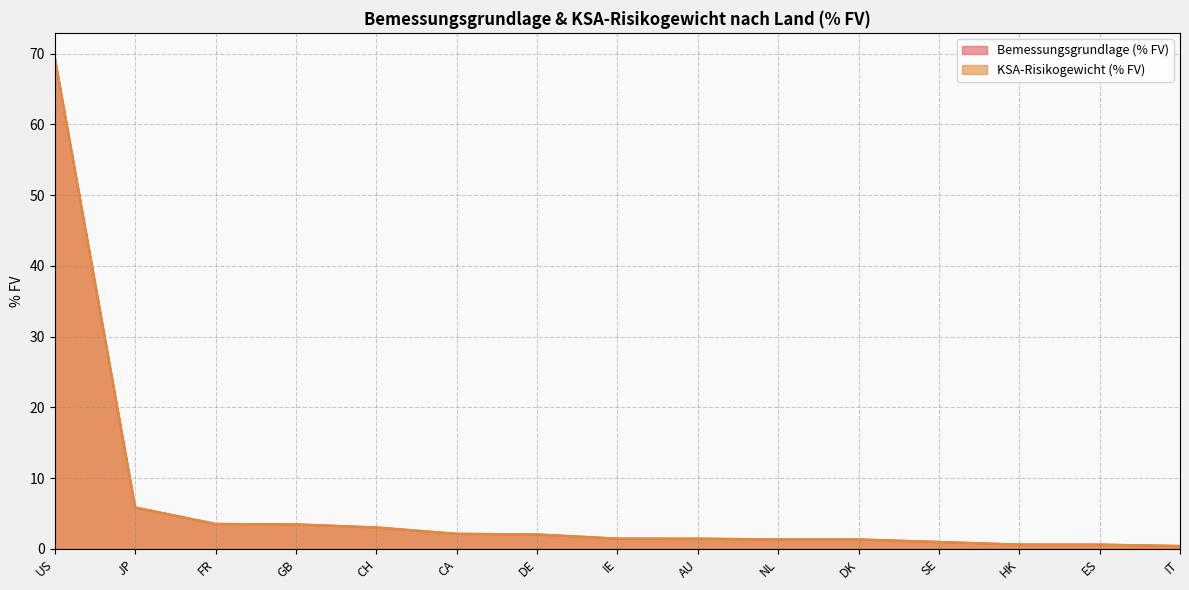

True or false: KSA-Risikogewicht (% FV) has a value of 3.2 at JP.

False